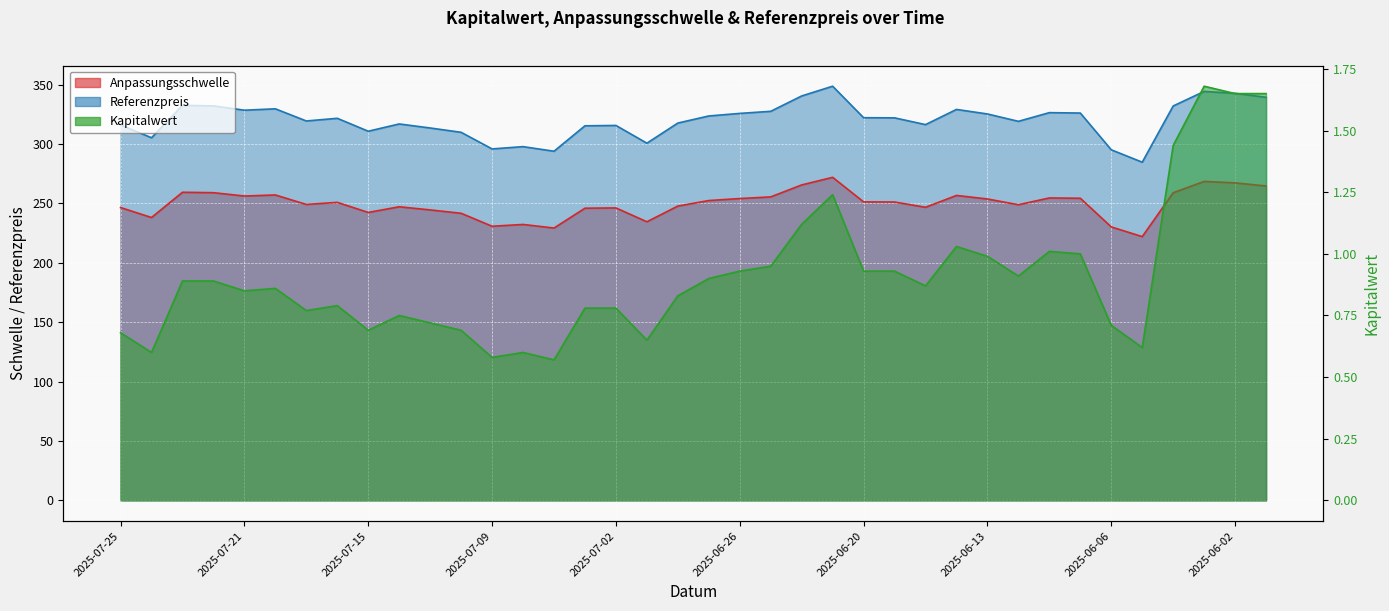

Which has a higher value, 2025-06-26 or 2025-07-22?

2025-07-22